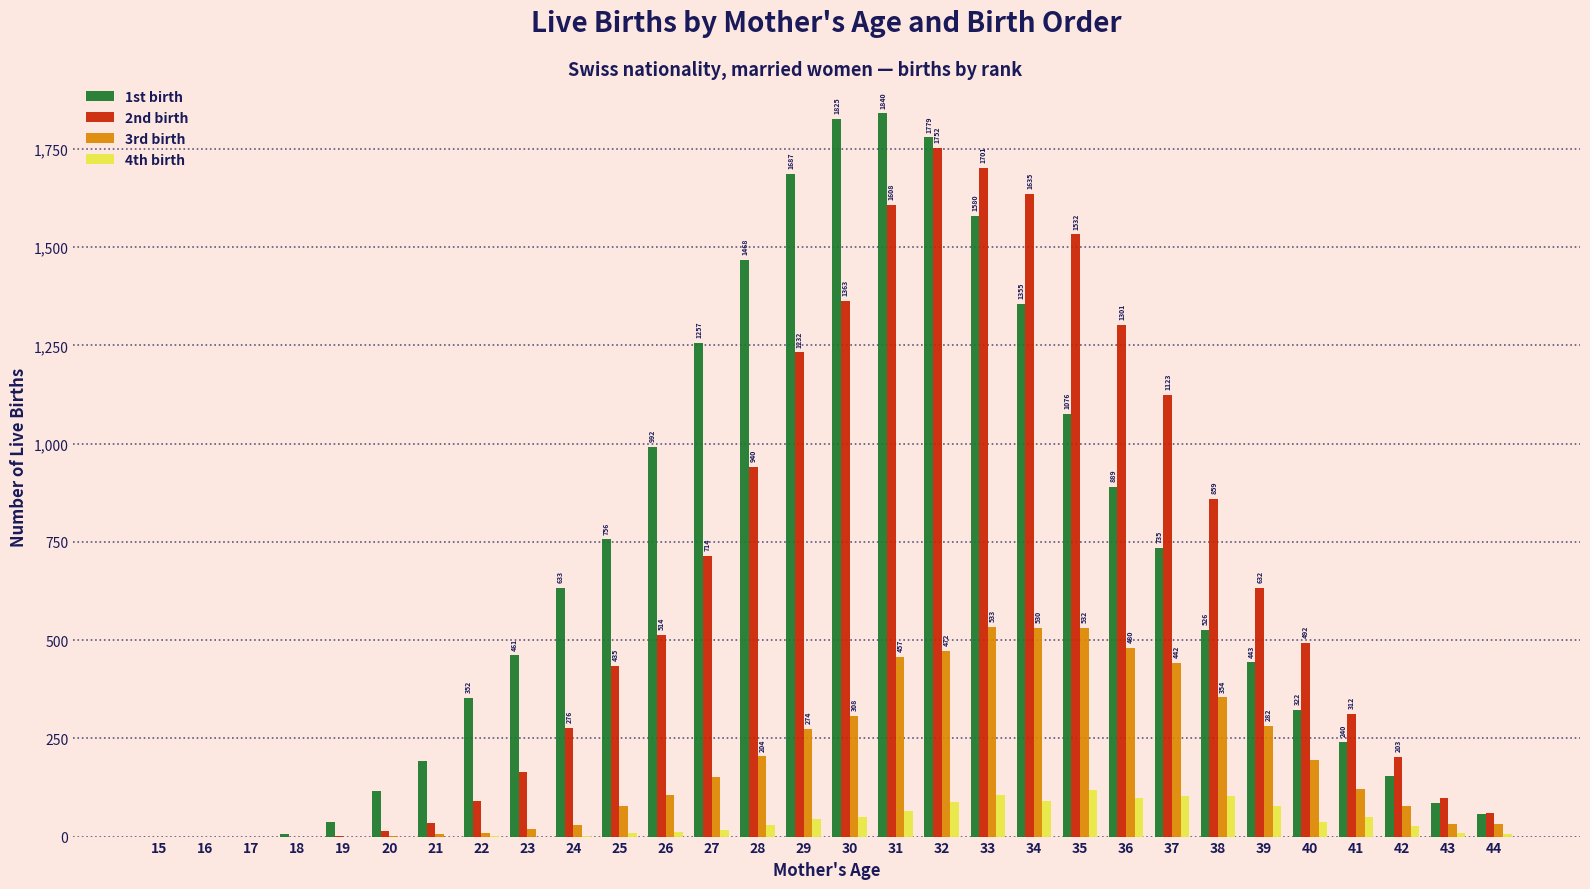

Is it true that 4th birth equals 79 at 39?

True